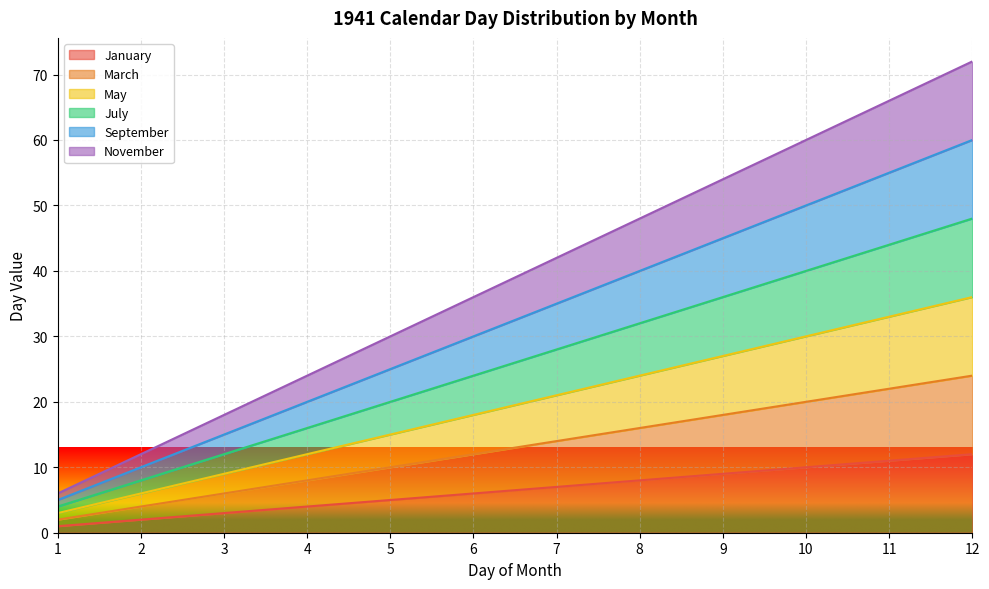

What is the difference between the highest and lowest values at 6?

30